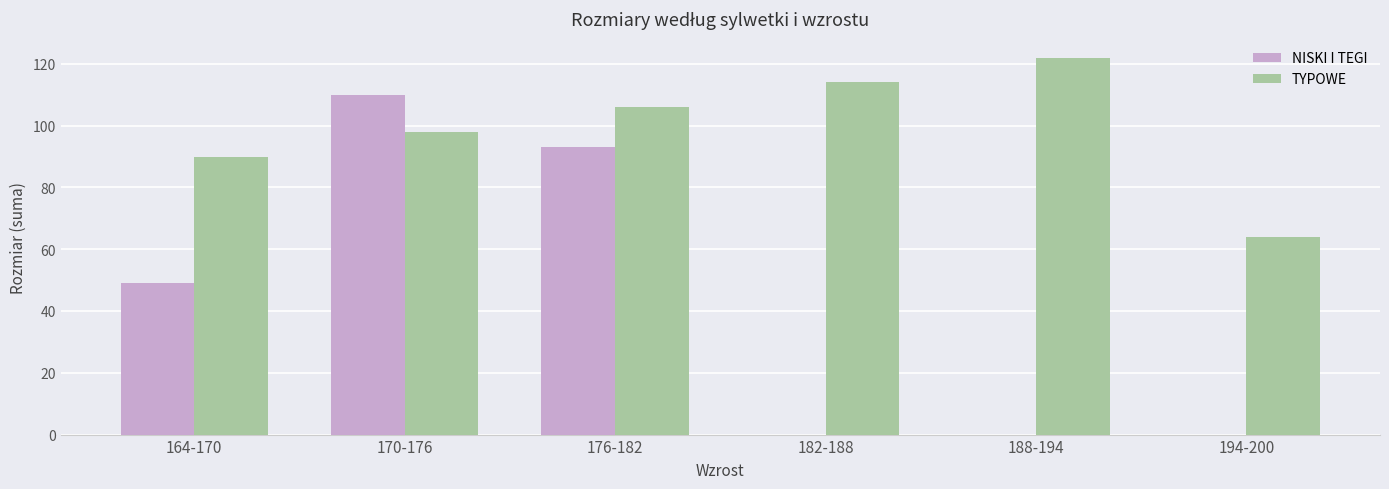

What is the total value across all series at 194-200?

64